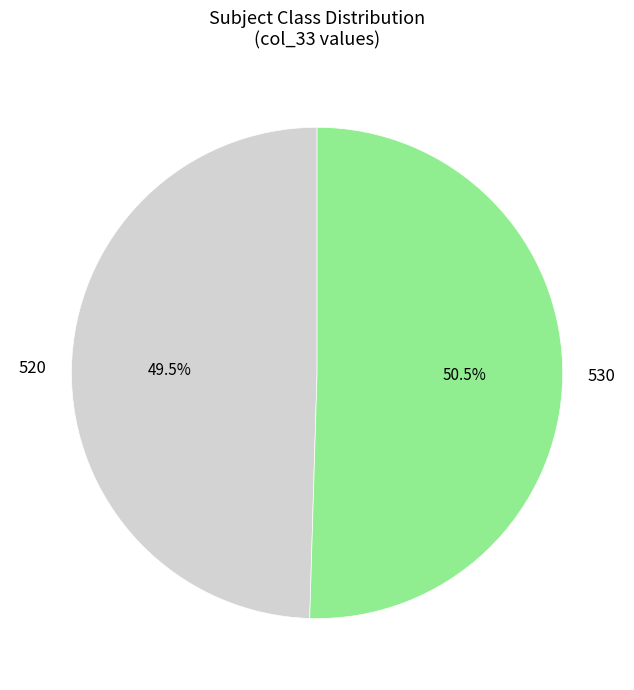

Does any single category account for the majority?

Yes